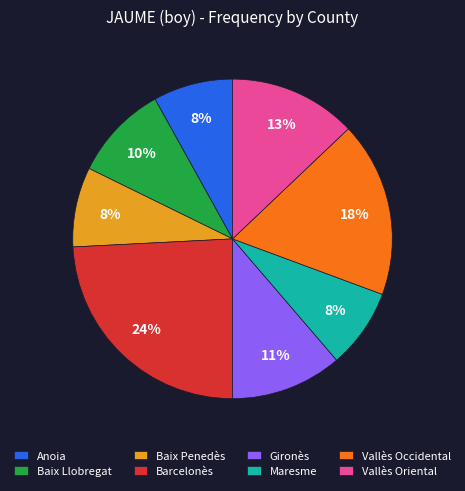

Combined, do Barcelonès and Baix Penedès account for over 50%?

No